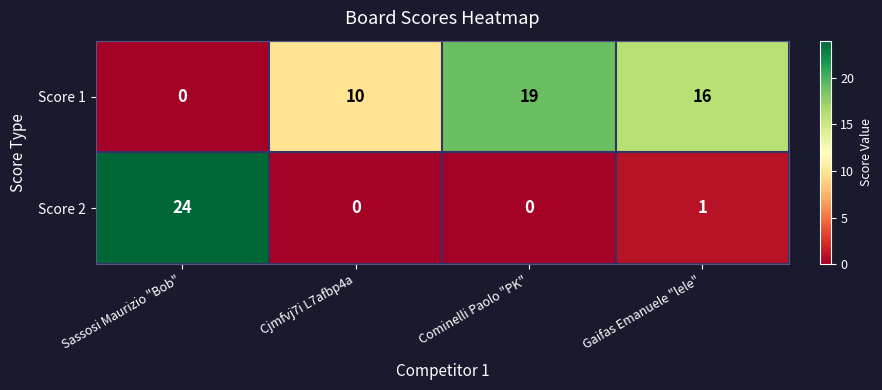

Reading left to right, list all the values displayed in this chart.

Score 1: Sassosi Maurizio "Bob"=0	Cjmfvj7i L7afbp4a=10	Cominelli Paolo "PK"=19	Gaifas Emanuele "lele"=16
Score 2: Sassosi Maurizio "Bob"=24	Cjmfvj7i L7afbp4a=0	Cominelli Paolo "PK"=0	Gaifas Emanuele "lele"=1